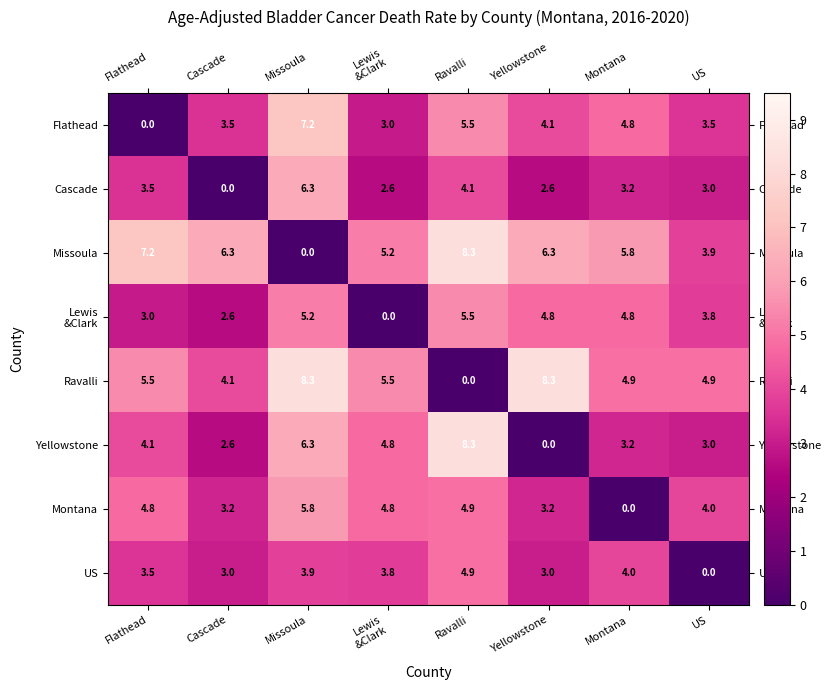

The Missoula series shows 3.5 at Missoula. True or false?

False